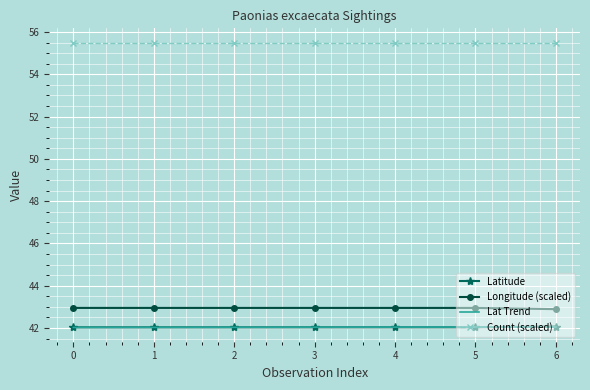

The Lat Trend series shows 20.2 at 6. True or false?

False